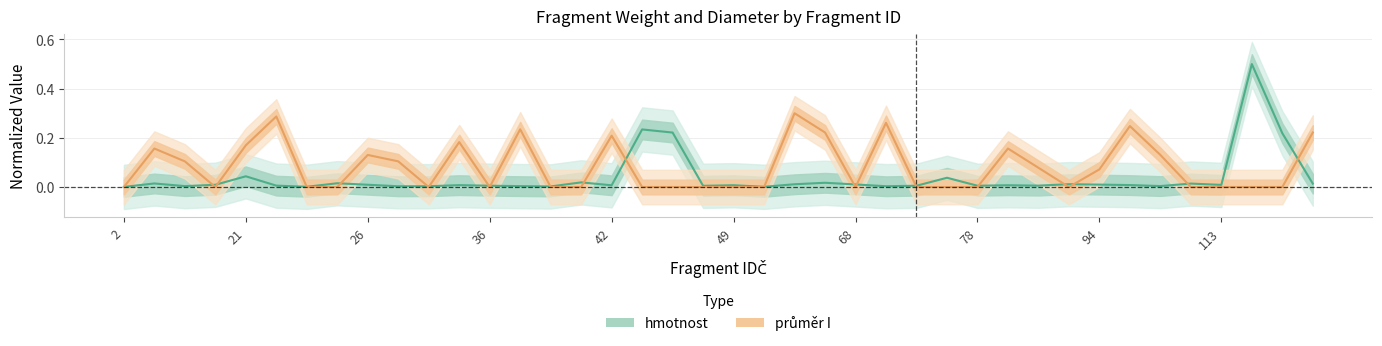

Is it true that hmotnost equals 0.0 at 42?

False